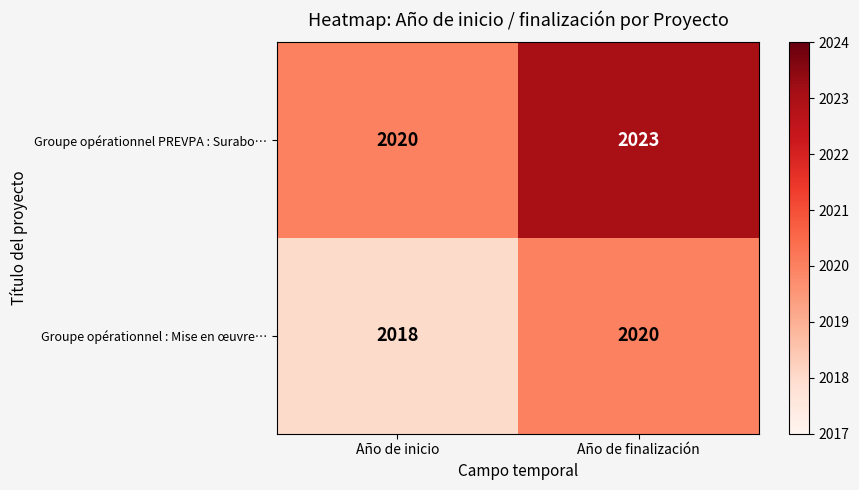

What is the sum of all Groupe opérationnel PREVPA : Surabo… values?

4043